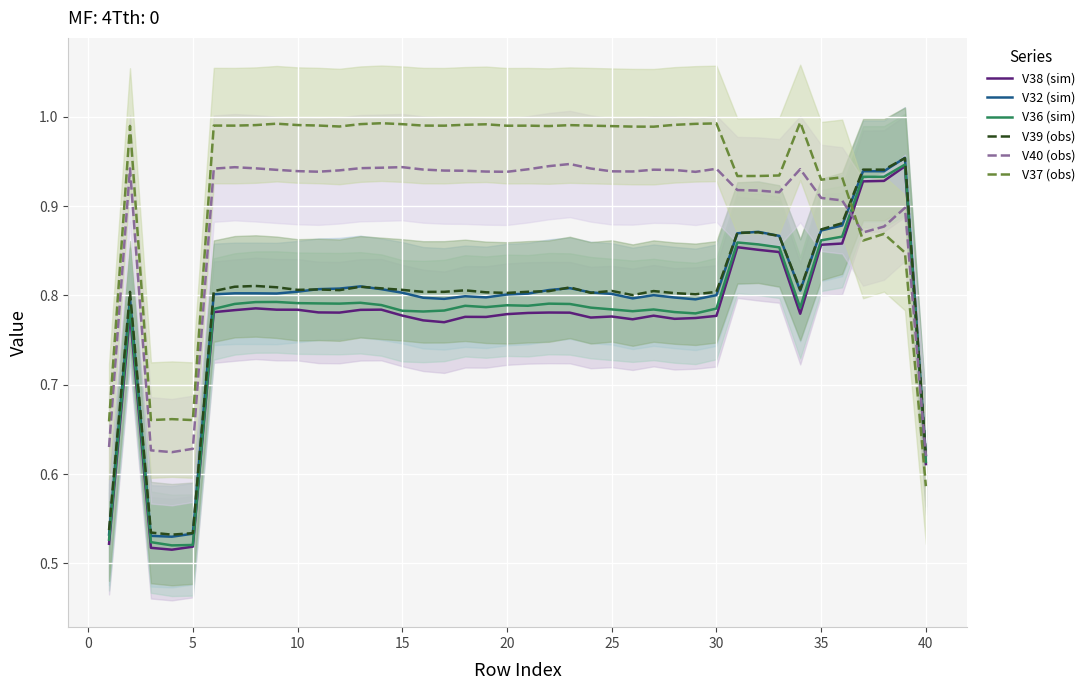

Which series has the largest range (max minus min)?

V38 (sim)